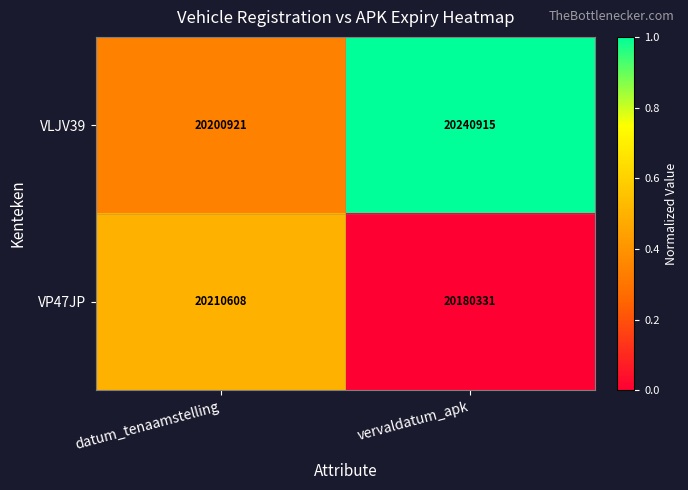

What value does the VP47JP series have at vervaldatum_apk?

20180331